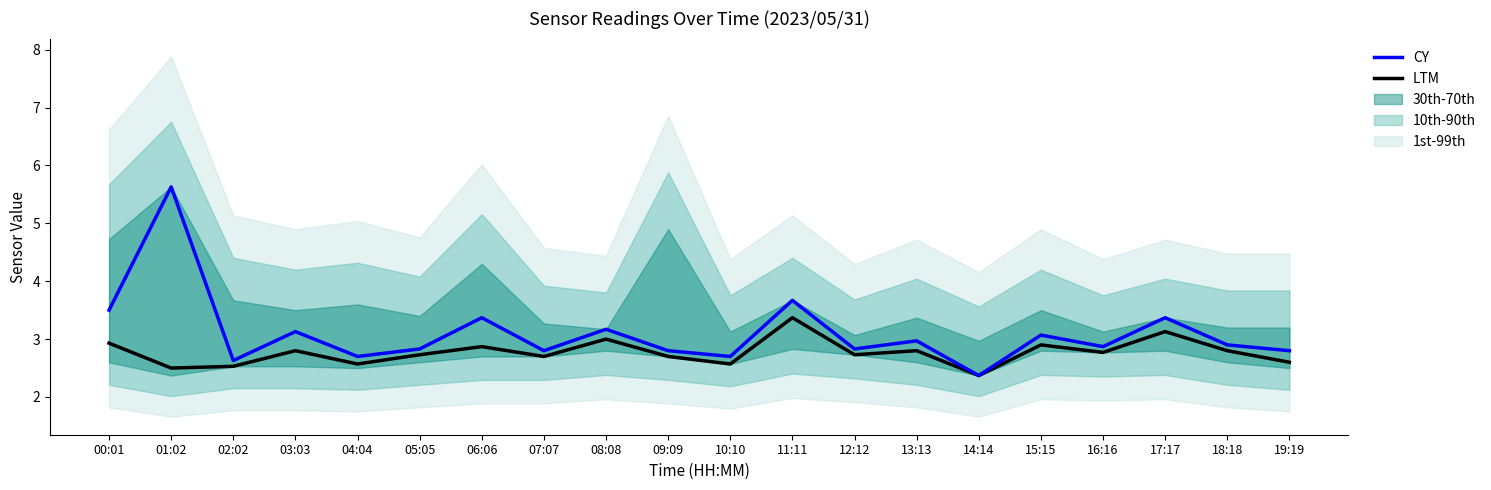

The CY series shows 2.7 at 04:04. True or false?

True